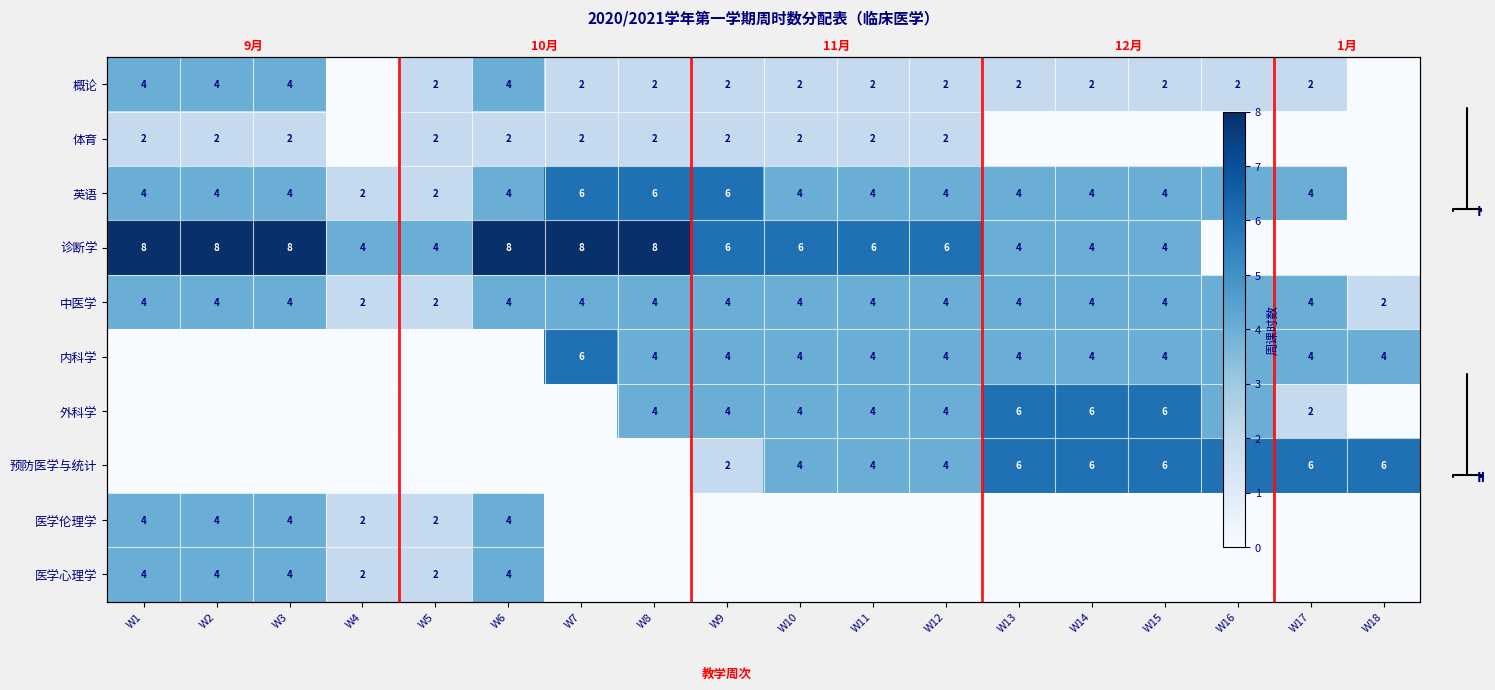

Which series has the largest total across all categories?

诊断学